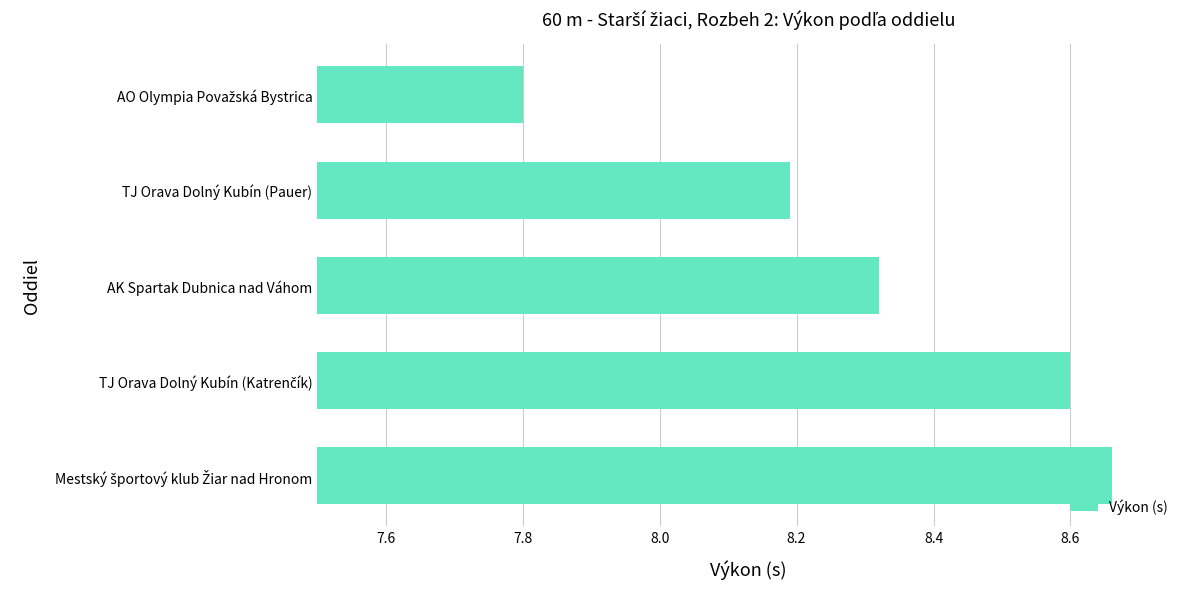

The chart shows a value of 10.7 at TJ Orava Dolný Kubín (Pauer). True or false?

False